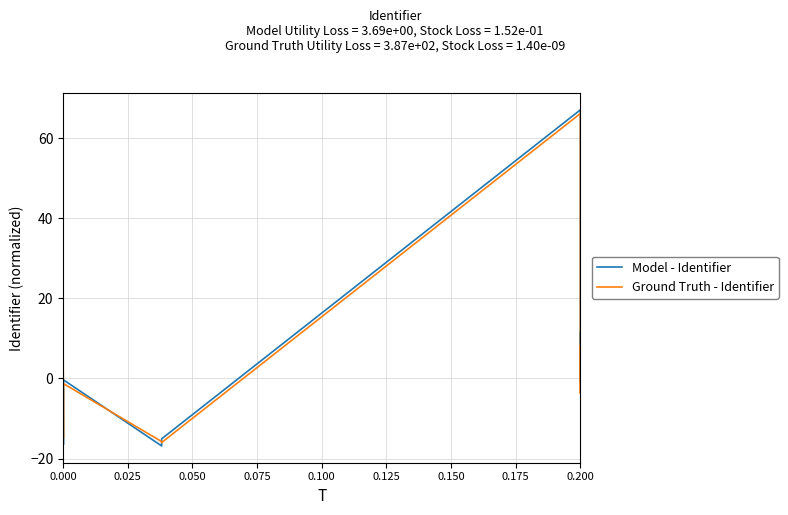

What are all the series names shown in the legend?

Model - Identifier, Ground Truth - Identifier